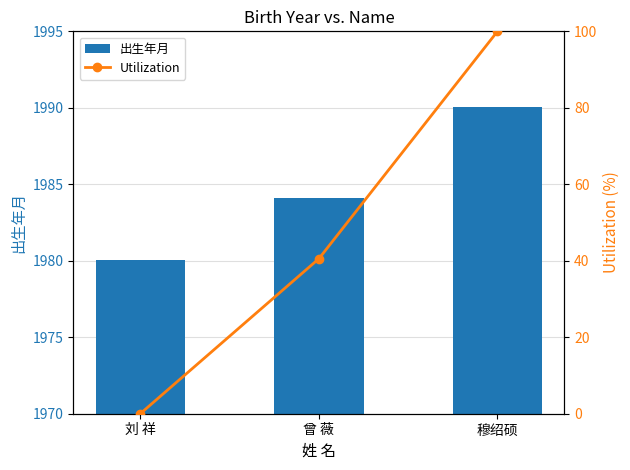

What value does the Utilization series have at 曾 薇?

40.5